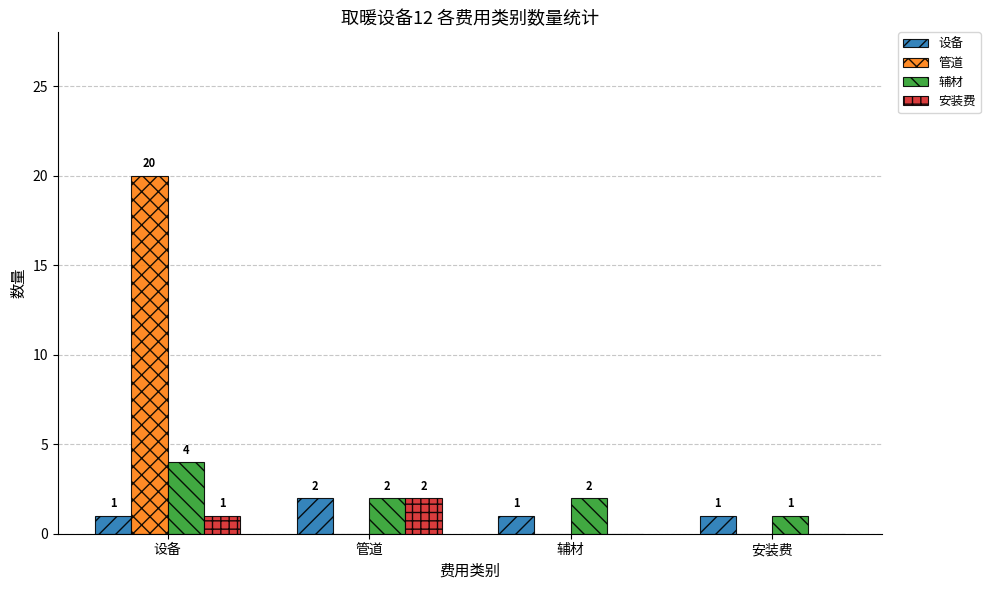

True or false: 安装费 has a value of 0 at 安装费.

True